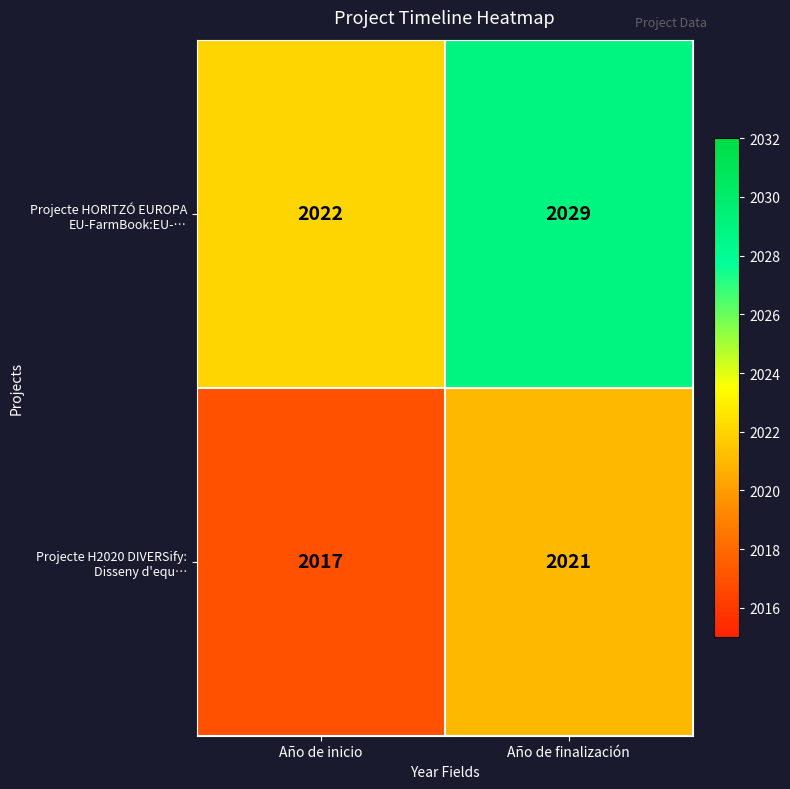

What is the smallest value displayed?

2017